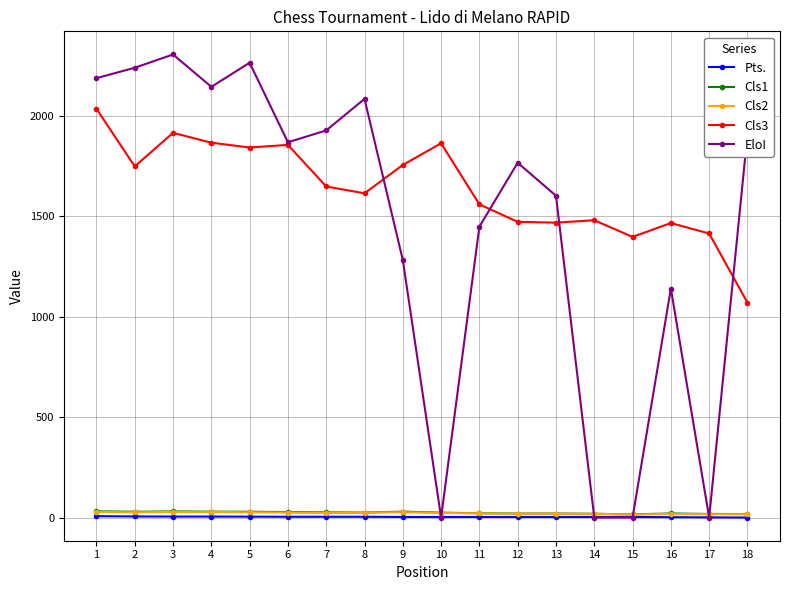

How many data points in Cls2 are less than 23?

8